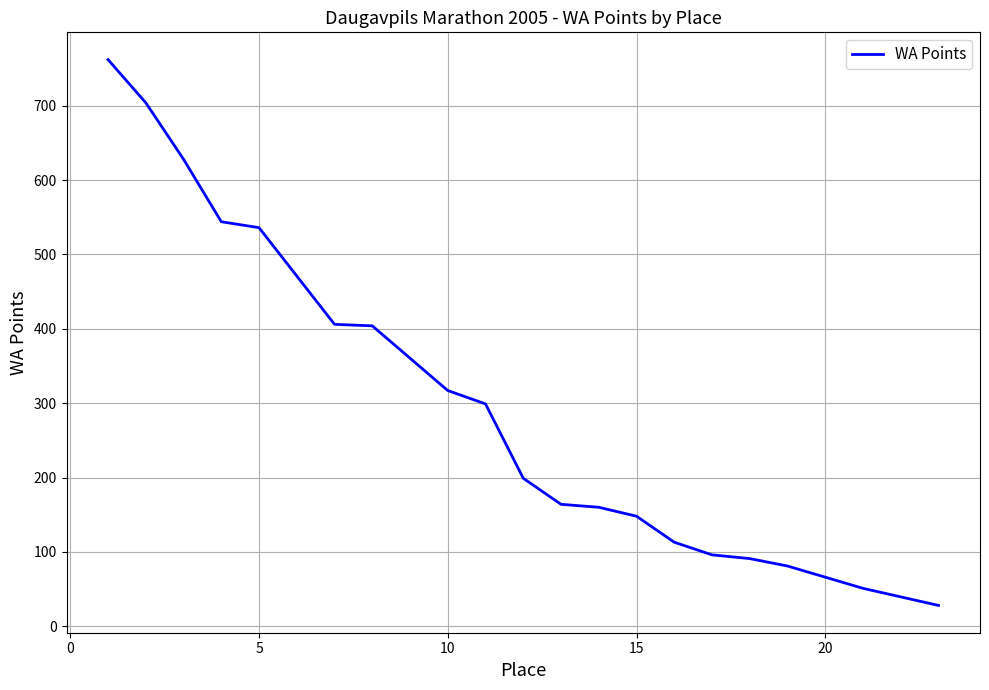

What is the difference between the maximum and minimum values?

734